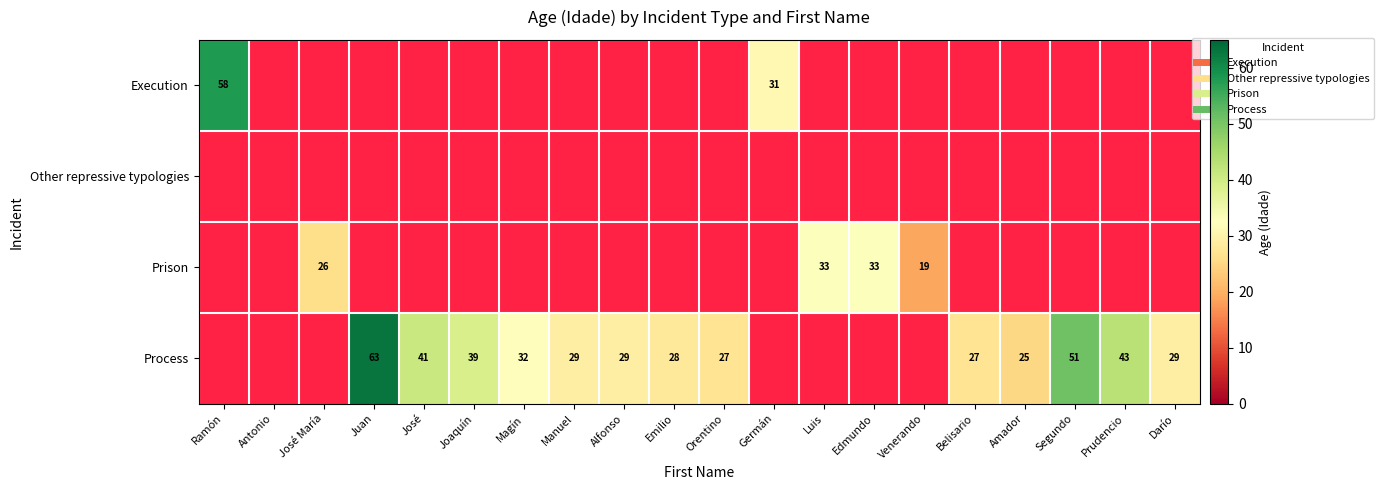

At which label is Execution closest to 44?

Germán